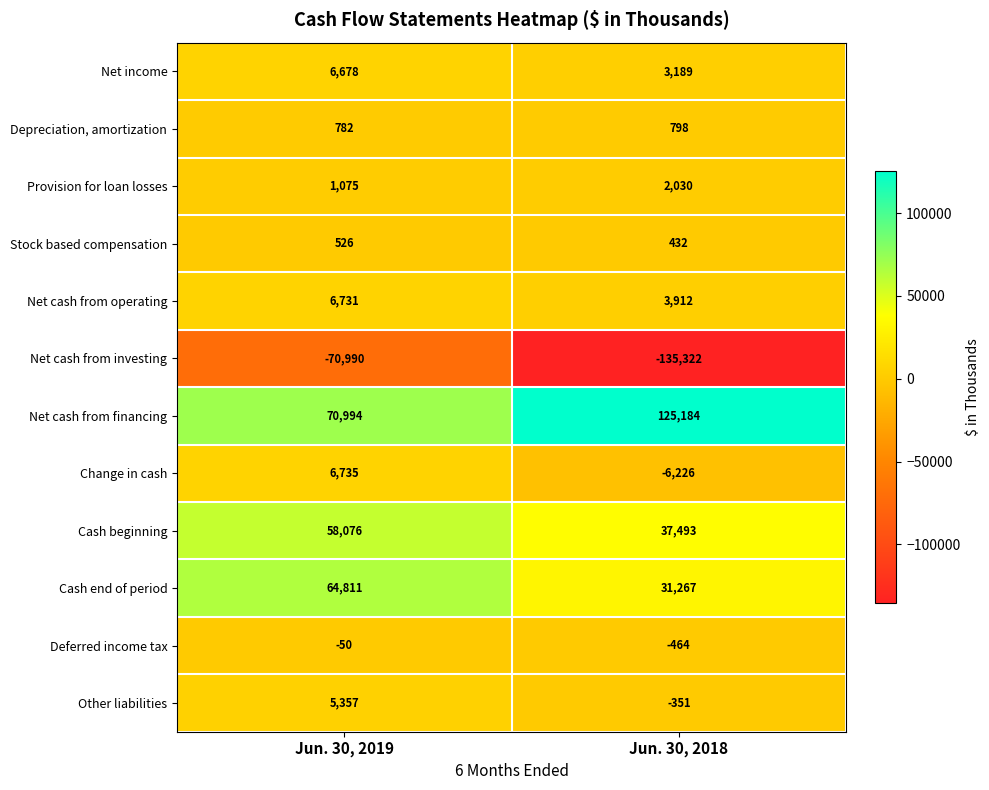

At which category is the sum across all series the highest?

Jun. 30, 2019